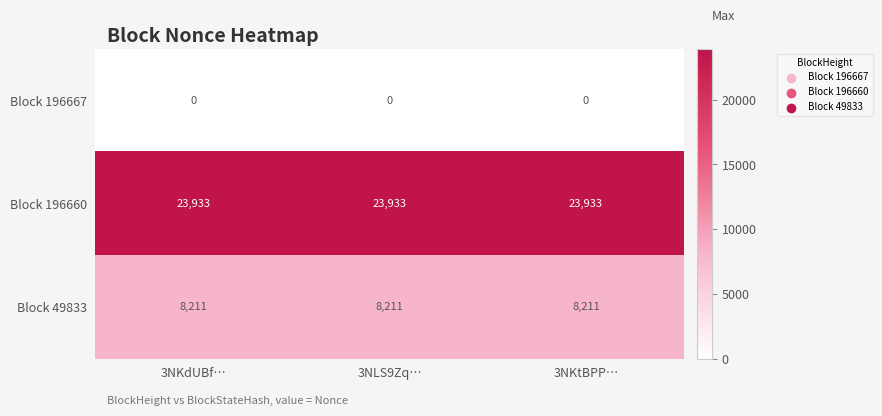

What is the average value of the Block 49833 series?

8211